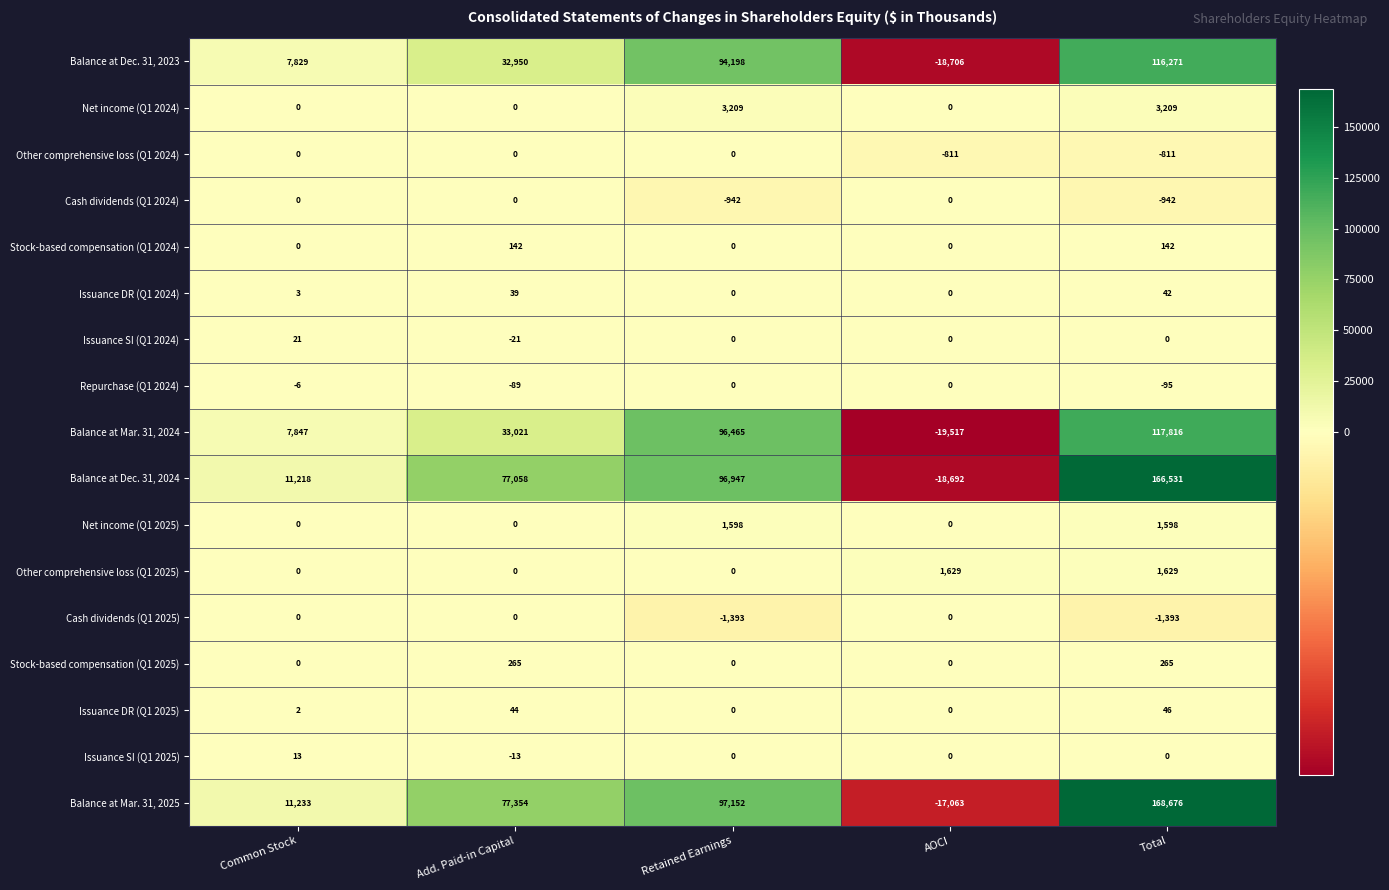

At which category is the sum across all series the highest?

Total